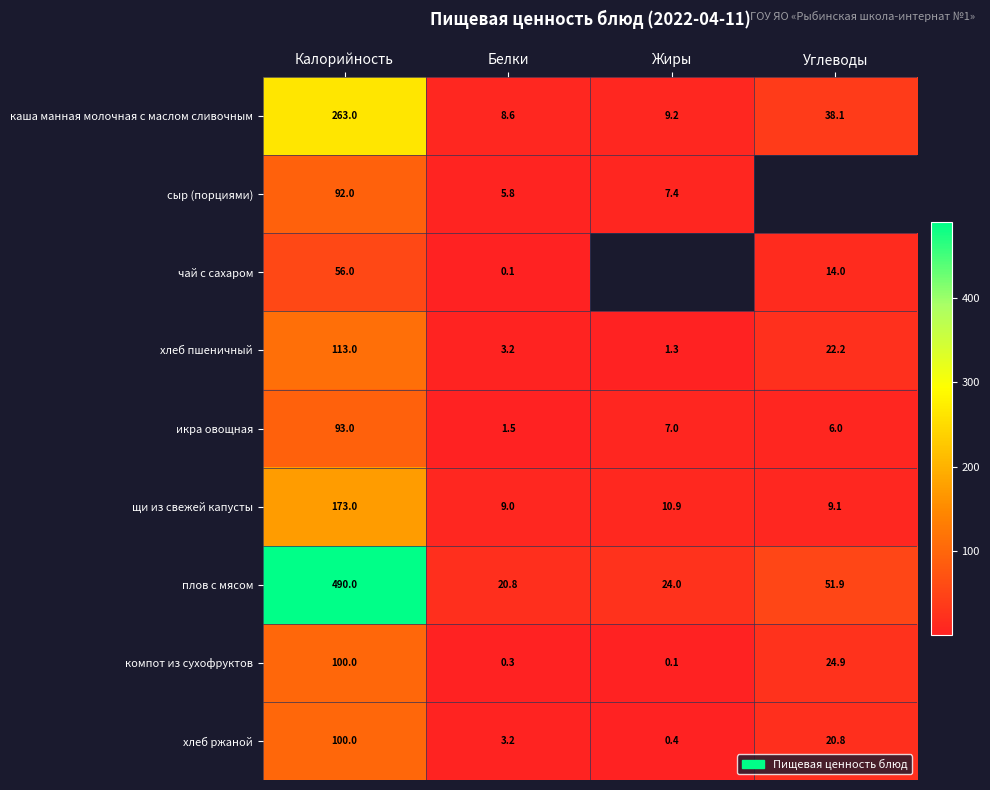

What is the spread (max minus min) of values at Калорийность?

434.0